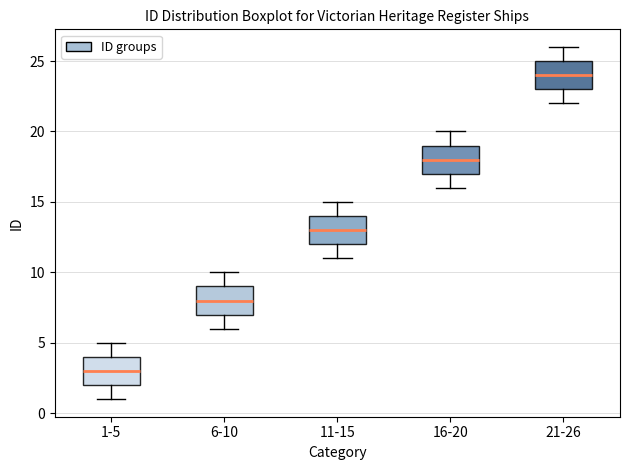

Where is the lower edge of the box for 1-5 on the y-axis? The values are not printed on the chart, so give them approximately, as read against the axis.

2